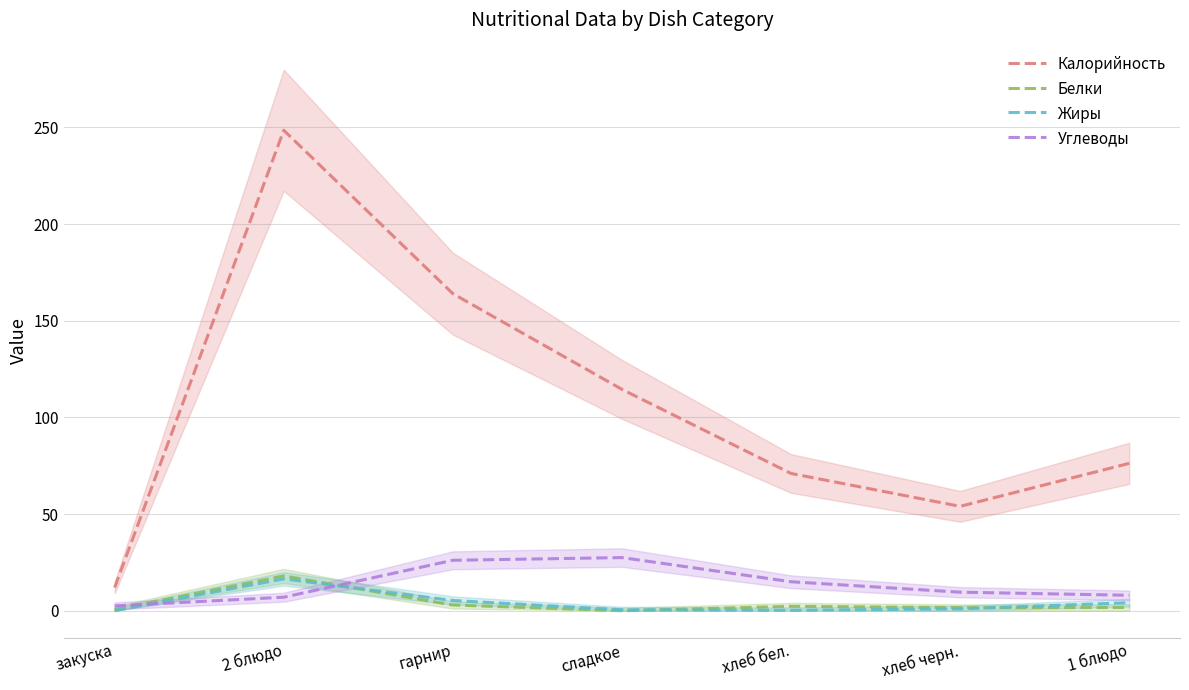

Where is the first local minimum for Калорийность?

хлеб черн.